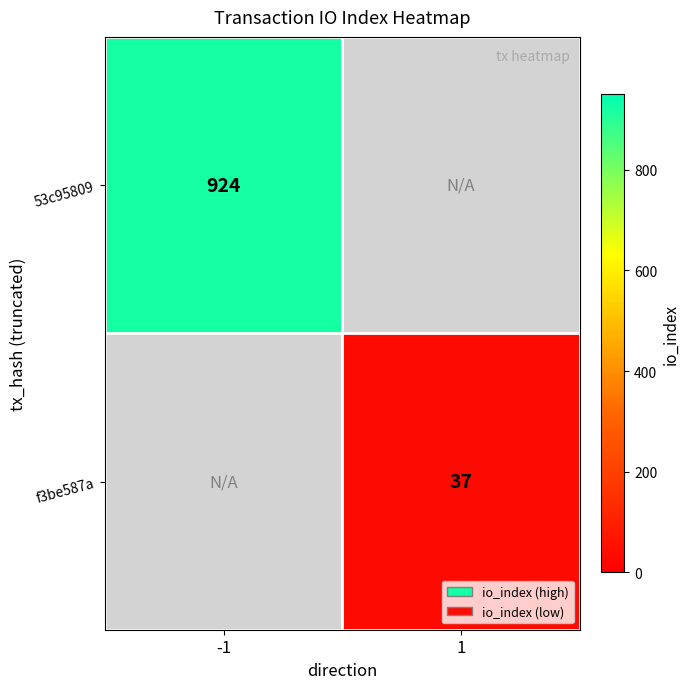

True or false: f3be587a has a value of 37 at 1.

True